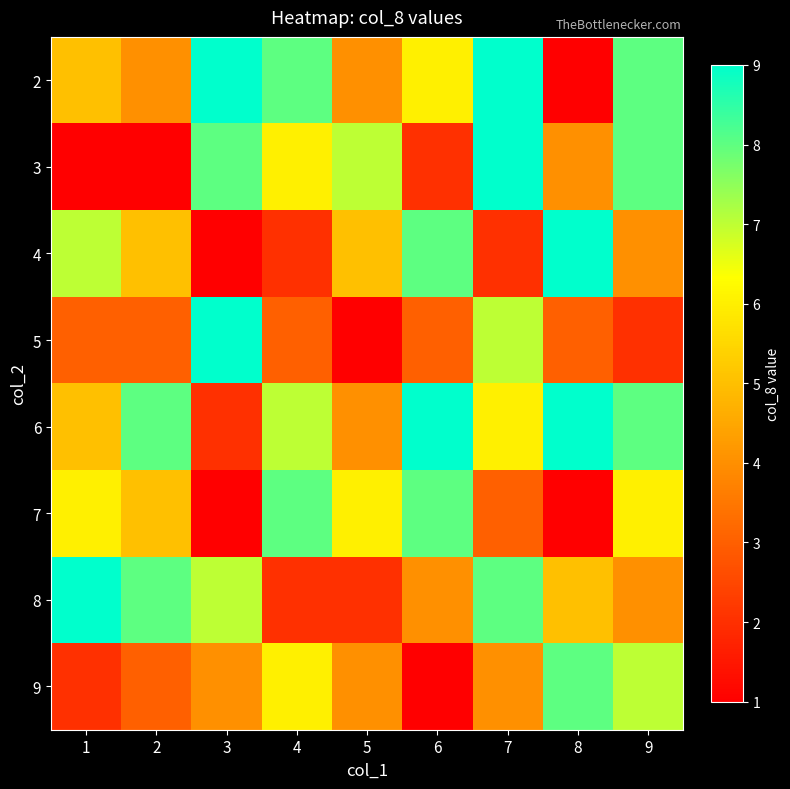

How many data points does each series have?

9